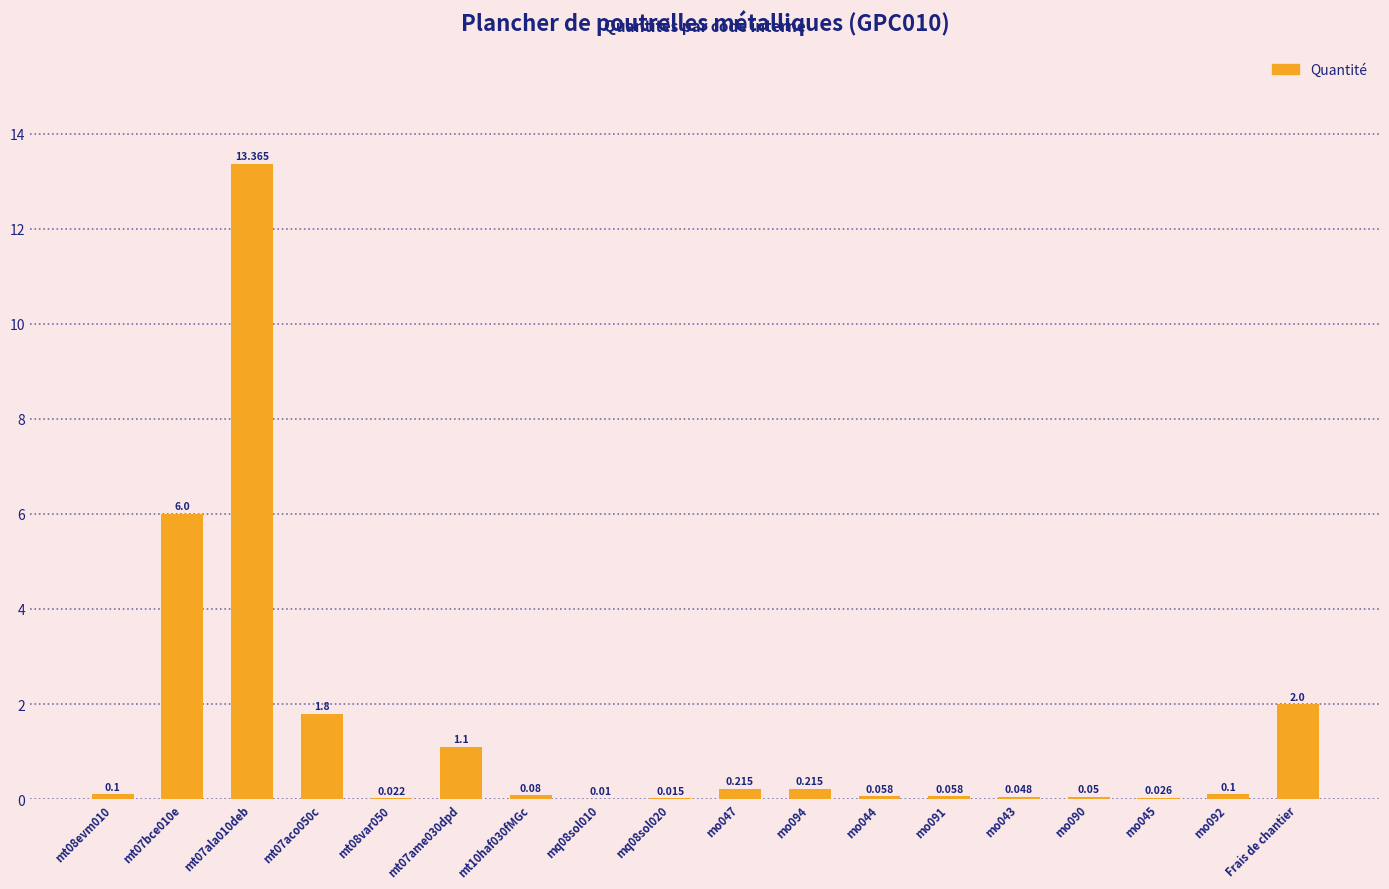

How many series are shown in this chart?

1